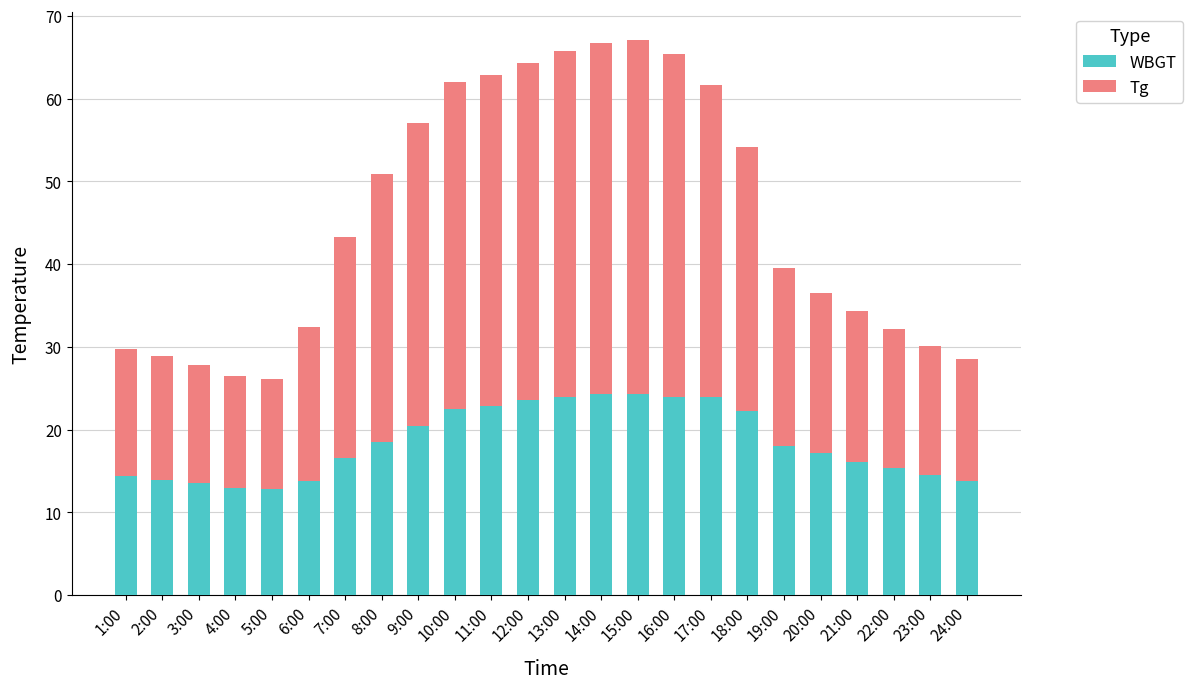

What is the sum of the WBGT values at 24:00 and 16:00?

37.8